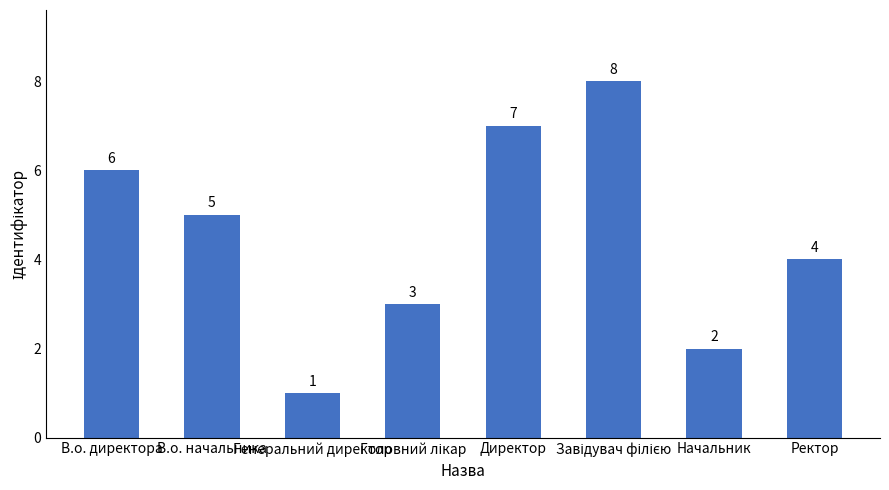

What is the sum of all values?

36